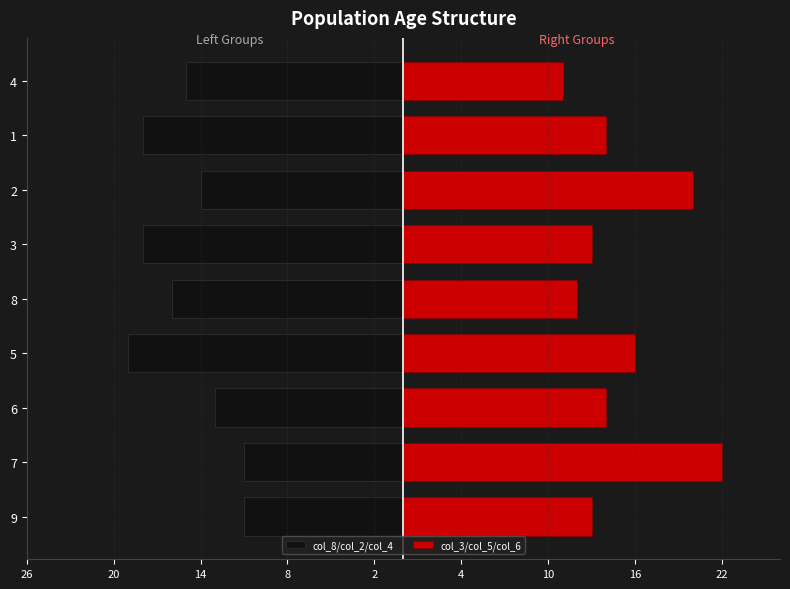

What are all the series names shown in the legend?

col_8/col_2/col_4, col_3/col_5/col_6